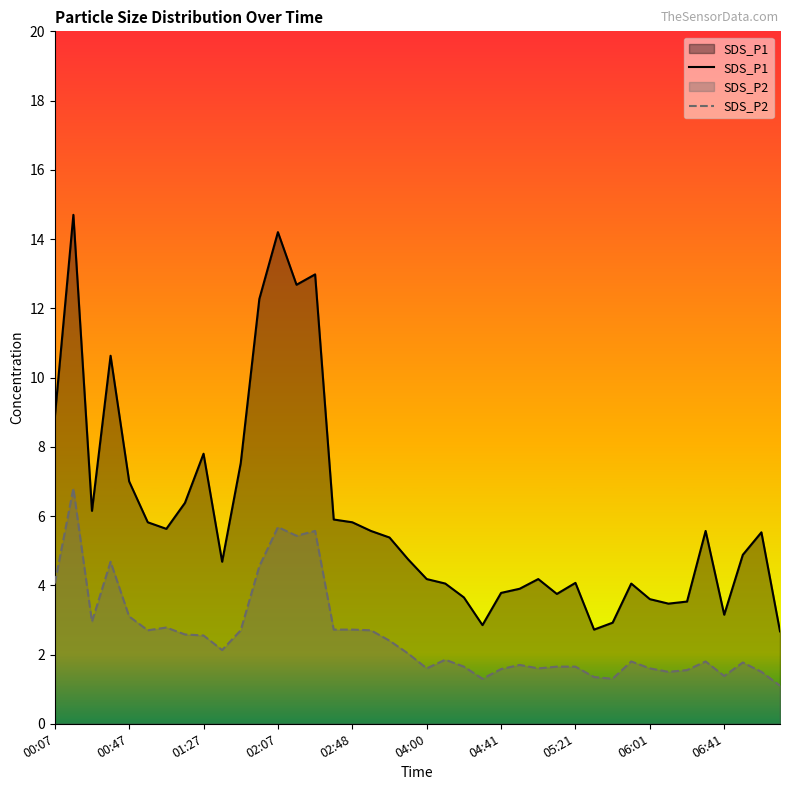

Which series has the largest total across all categories?

SDS_P1